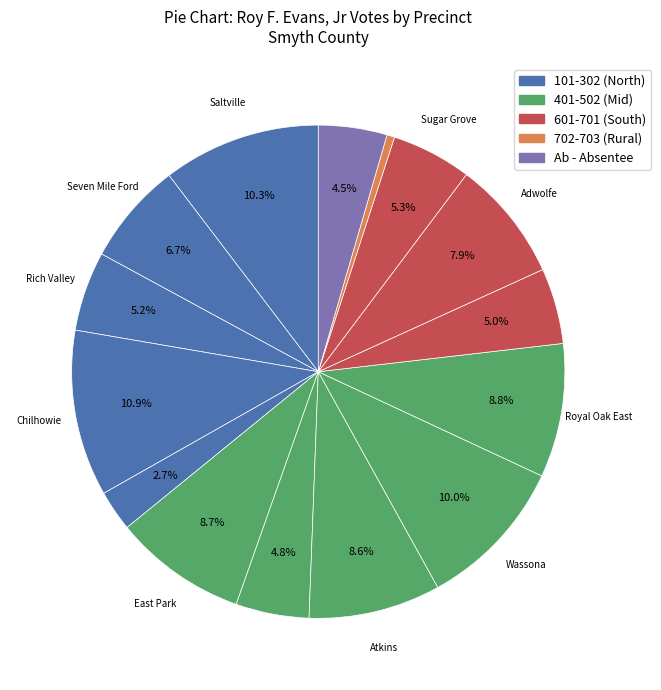

Count the number of slices in the pie.

15